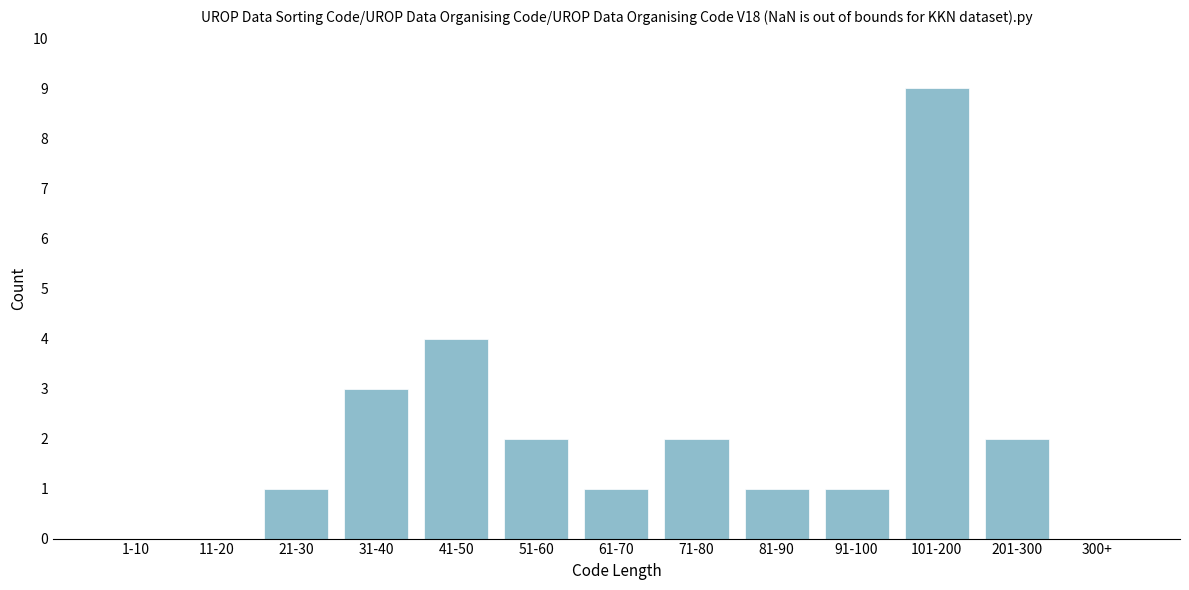

Reading left to right, extract all data points from this chart.

1-10=0	11-20=0	21-30=1	31-40=3	41-50=4	51-60=2	61-70=1	71-80=2	81-90=1	91-100=1	101-200=9	201-300=2	300+=0